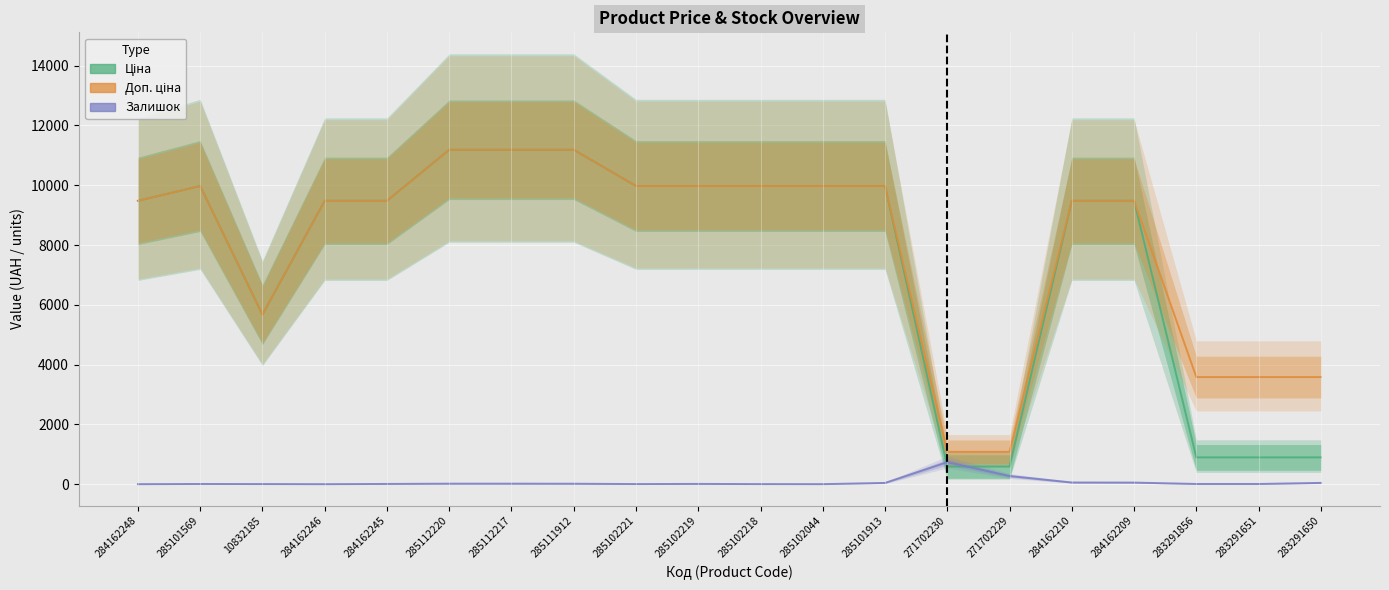

How many interior local peaks does the Залишок series have?

3